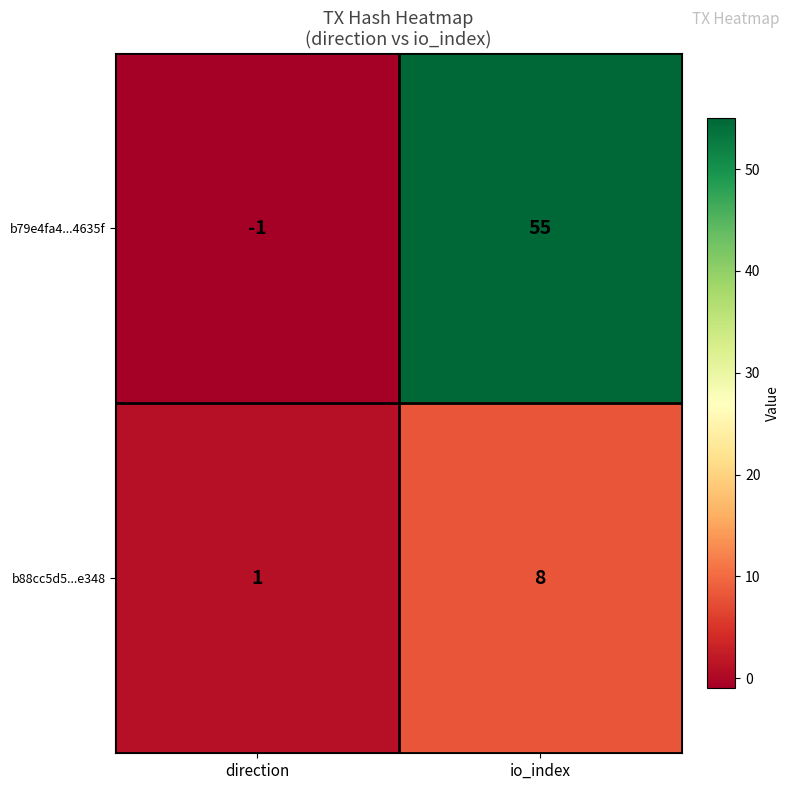

What is the difference between the highest and lowest values at io_index?

47